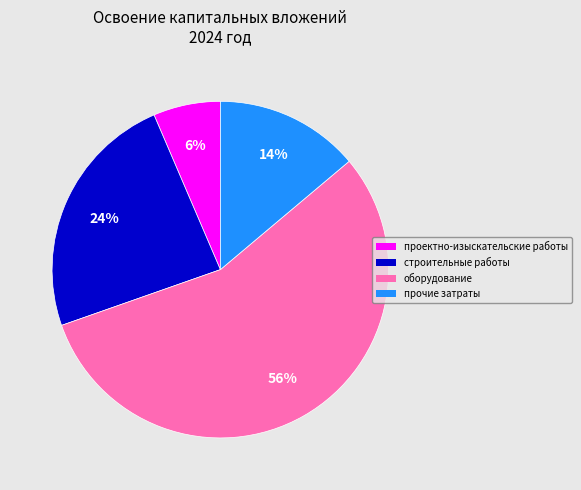

Combined, do прочие затраты and оборудование account for over 50%?

Yes